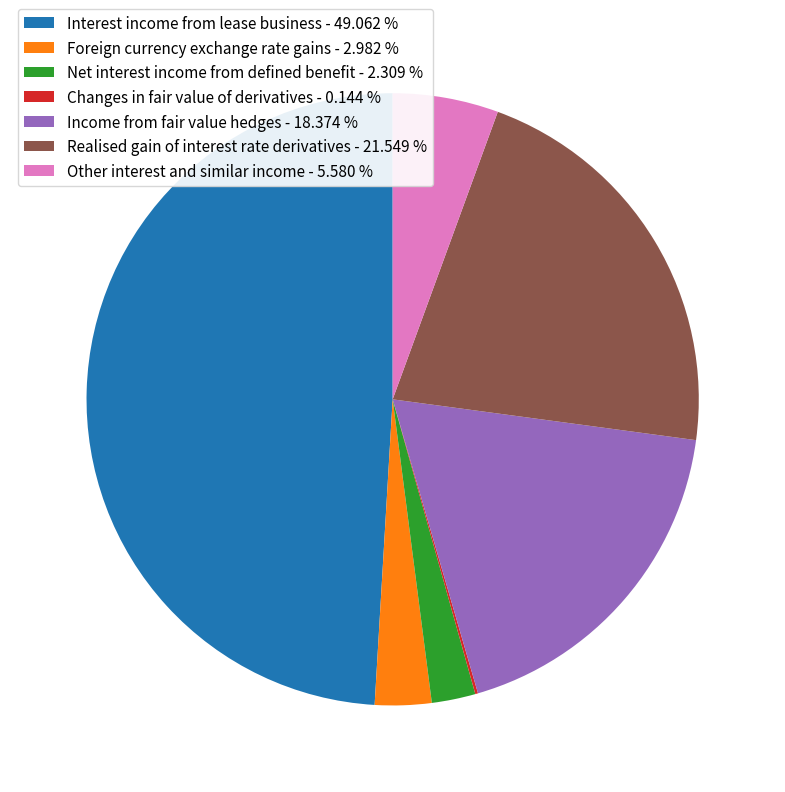

Is the sum of Income from fair value hedges - 18.374 % and Interest income from lease business - 49.062 % greater than half?

Yes